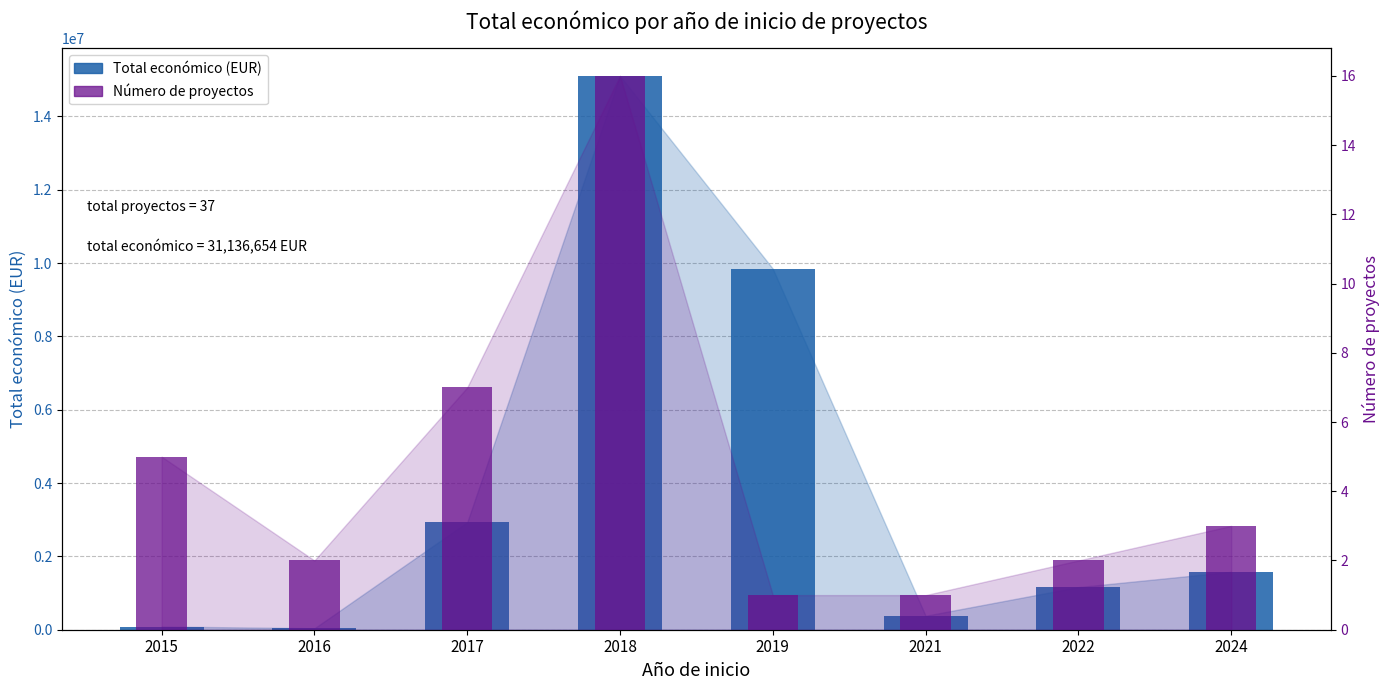

Reading left to right, list all the values displayed in this chart.

Total económico: 87229	39809	2933435	15104789	9847932	380777	1163201	1579482
Número de proyectos: 5	2	7	16	1	1	2	3